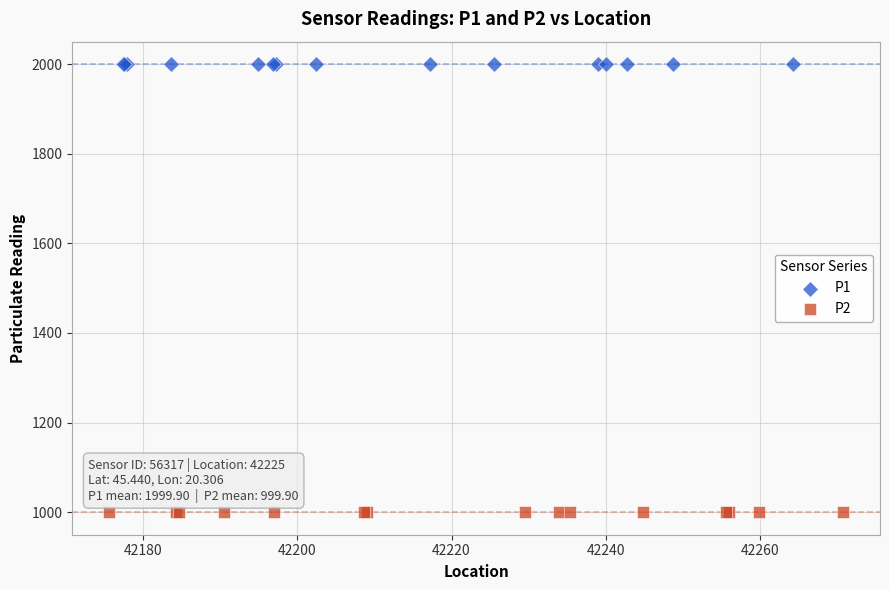

Which series reaches the minimum Y coordinate?

P2